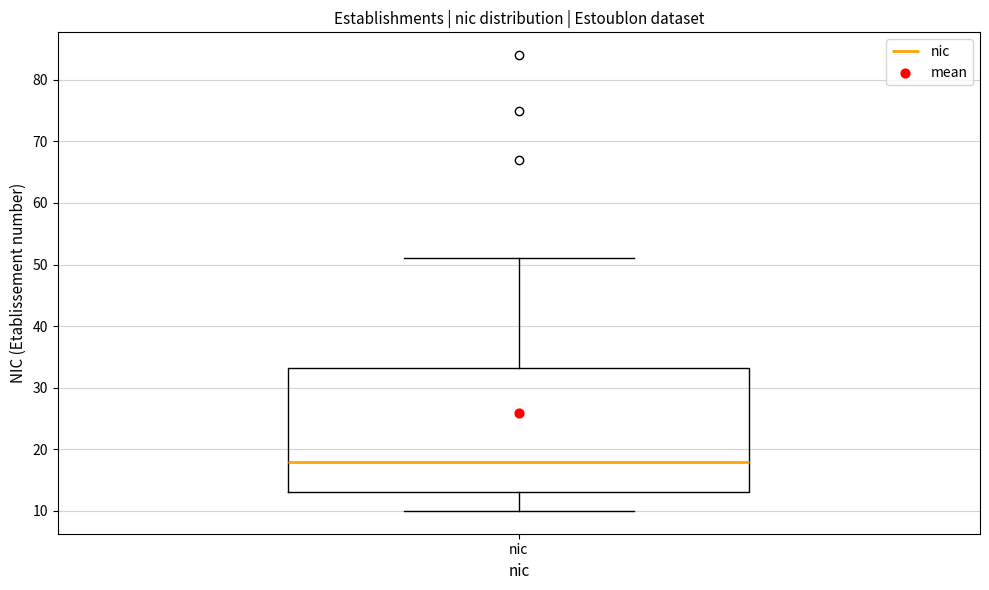

Where is the lower edge of the box for nic on the y-axis? The values are not printed on the chart, so give them approximately, as read against the axis.

13